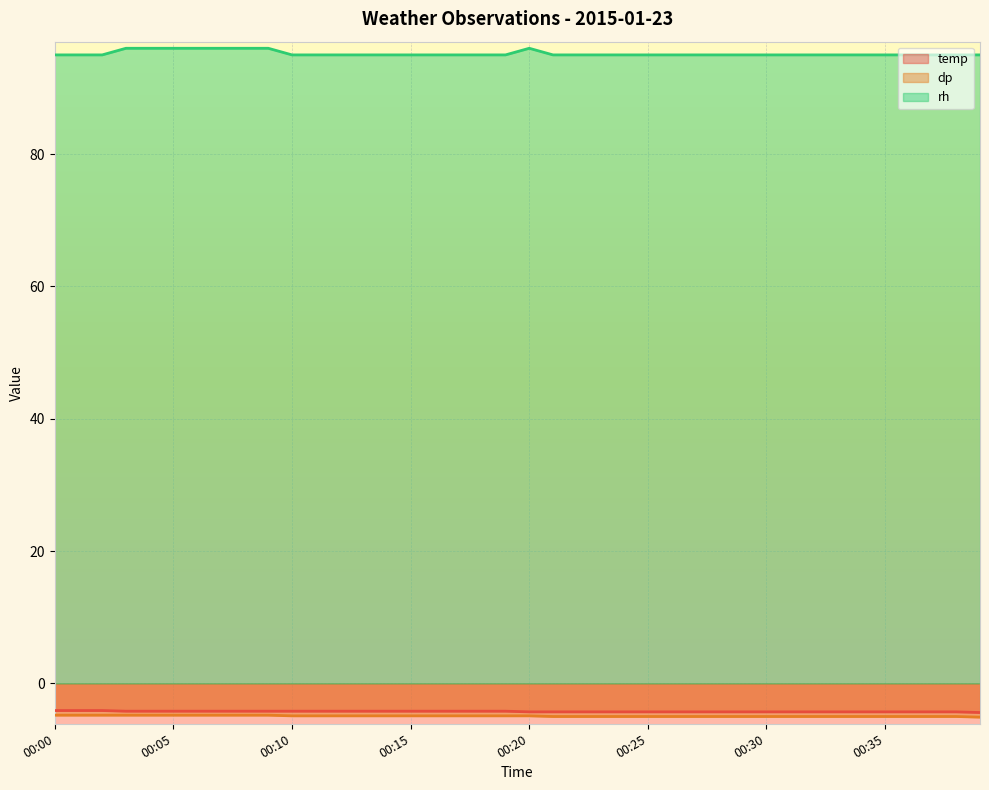

The rh series shows 170.4 at 00:17. True or false?

False